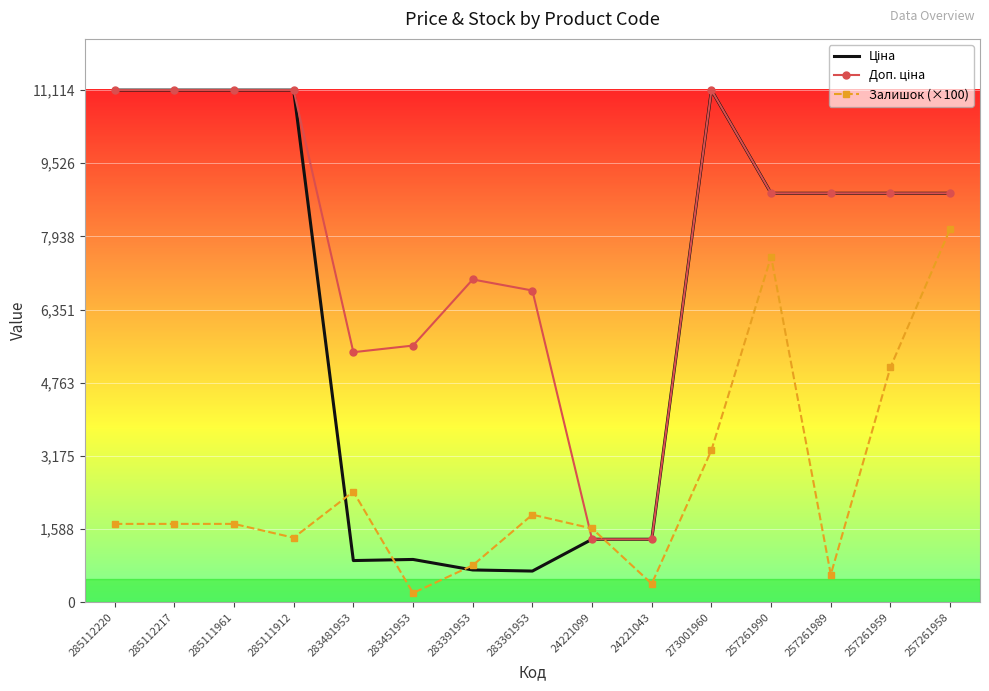

Is it true that Залишок (×100) equals 1700.0 at 285112220?

True